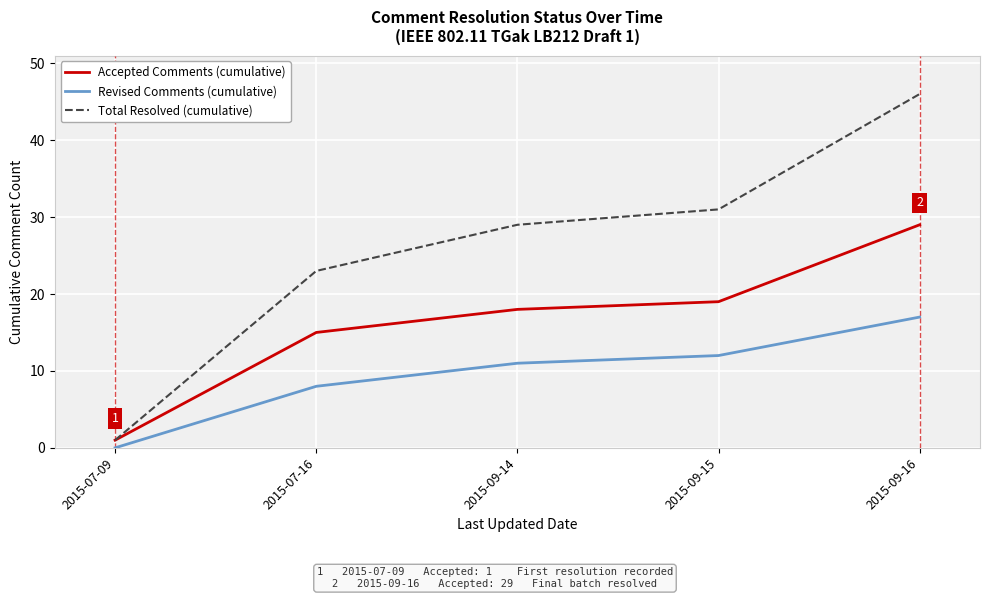

Is it true that Total Resolved (cumulative) equals 54 at 2015-09-15?

False